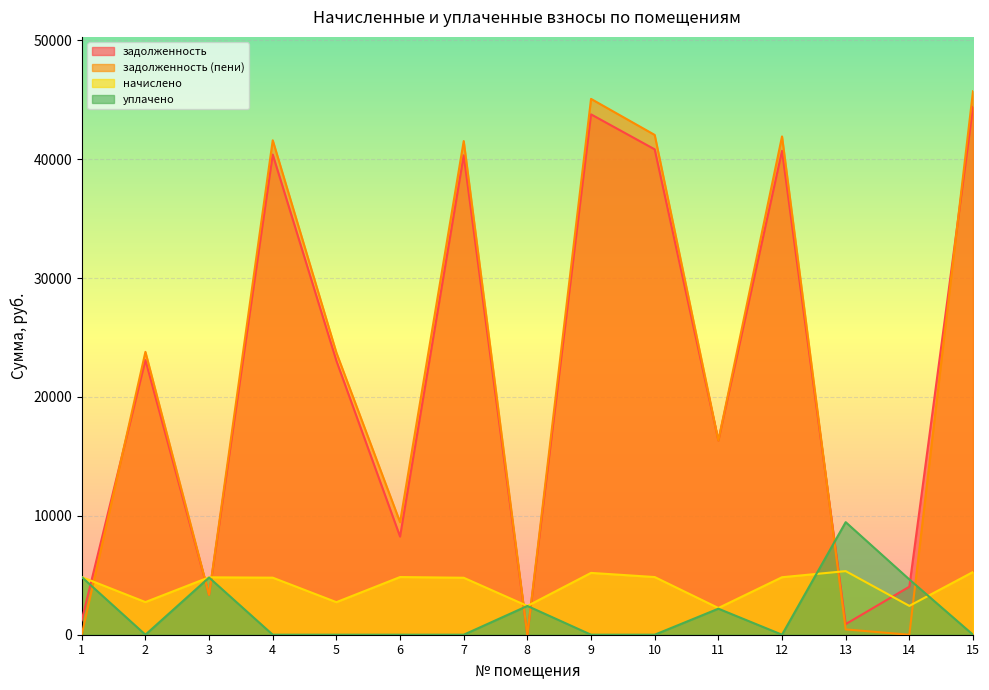

How many data points does each series have?

15